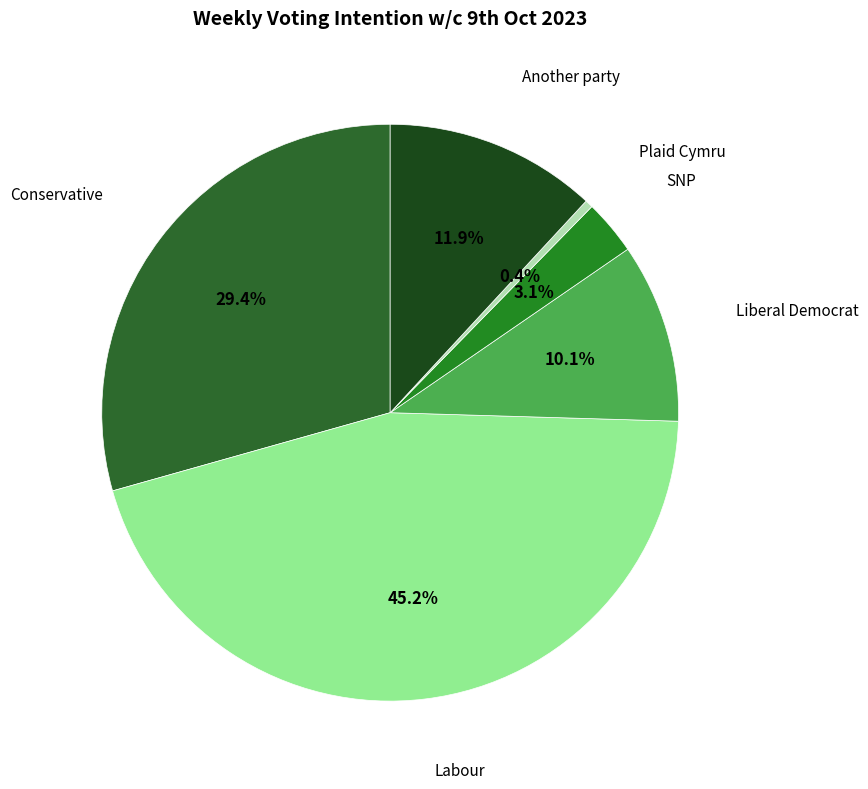

How many slices are in this pie chart?

6